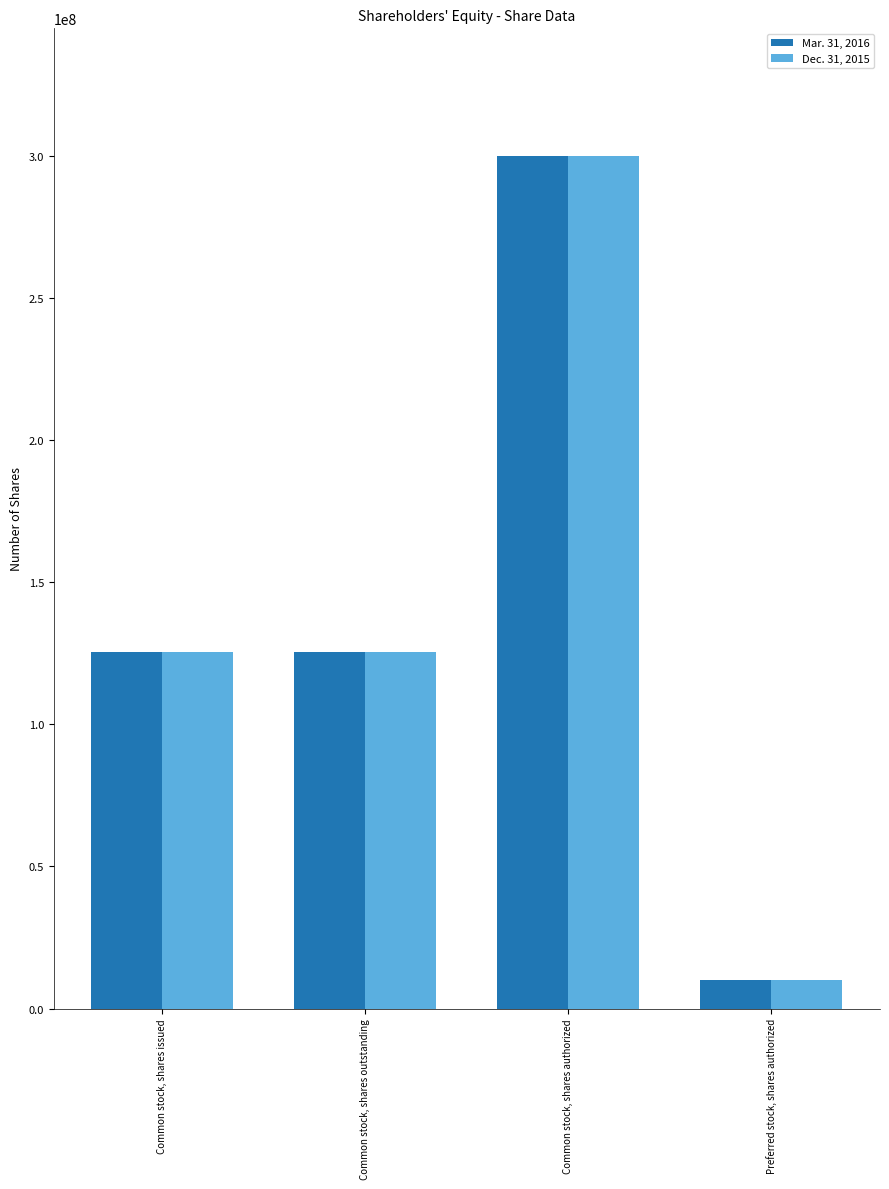

What is the spread (max minus min) of values at Common stock, shares outstanding?

45000